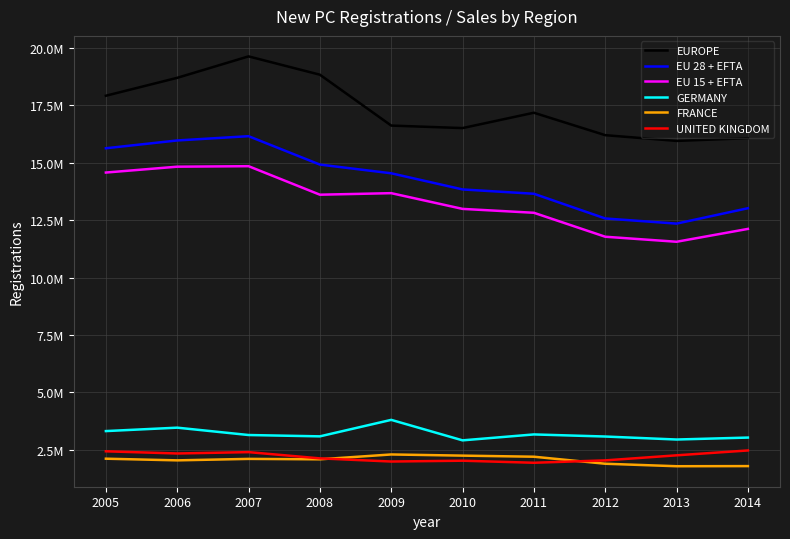

What are all the series names shown in the legend?

EUROPE, EU 28 + EFTA, EU 15 + EFTA, GERMANY, FRANCE, UNITED KINGDOM